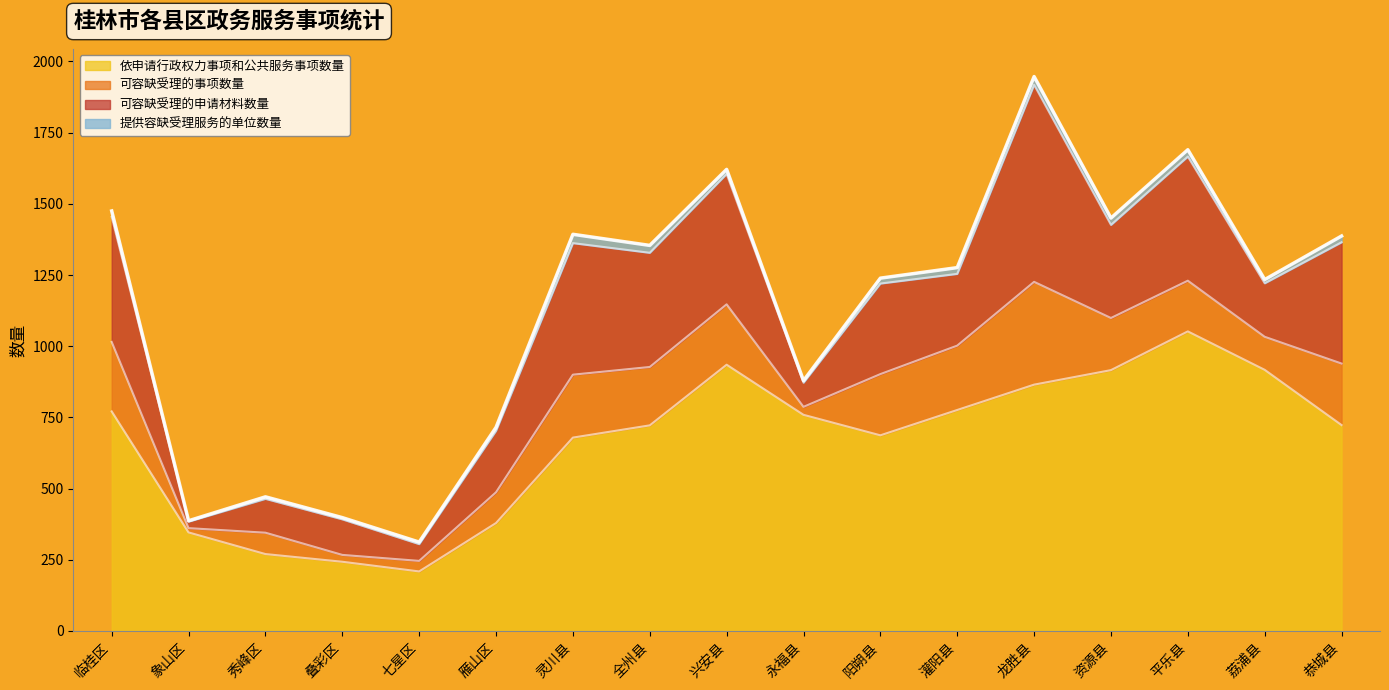

True or false: 可容缺受理的事项数量 and 提供容缺受理服务的单位数量 cross at least once.

False